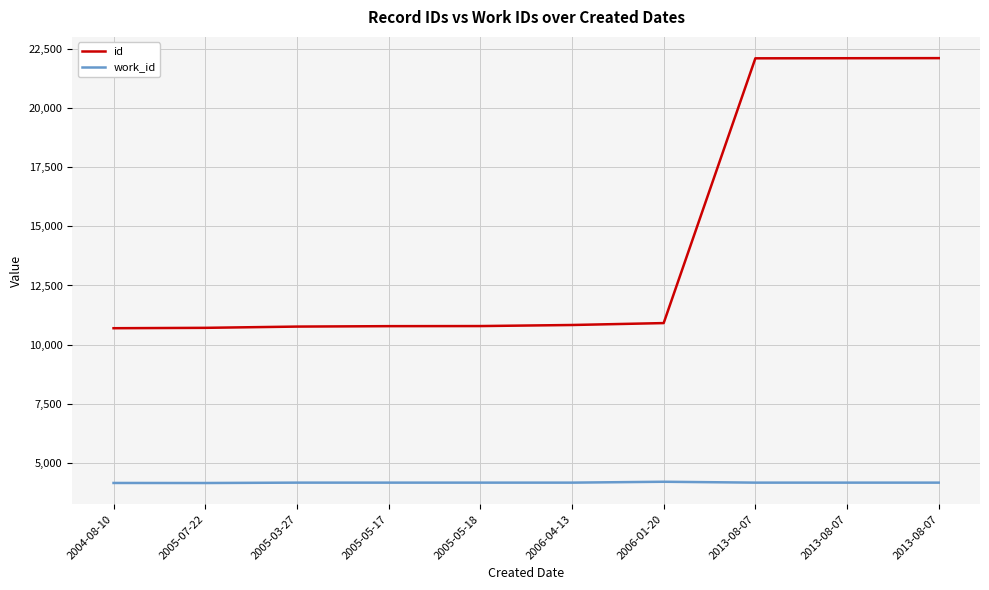

At which label does work_id reach its peak?

2006-01-20